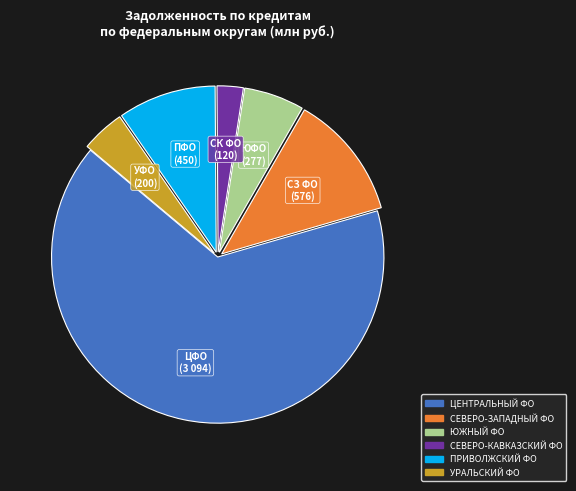

What is the largest slice in the pie chart?

ЦЕНТРАЛЬНЫЙ ФО